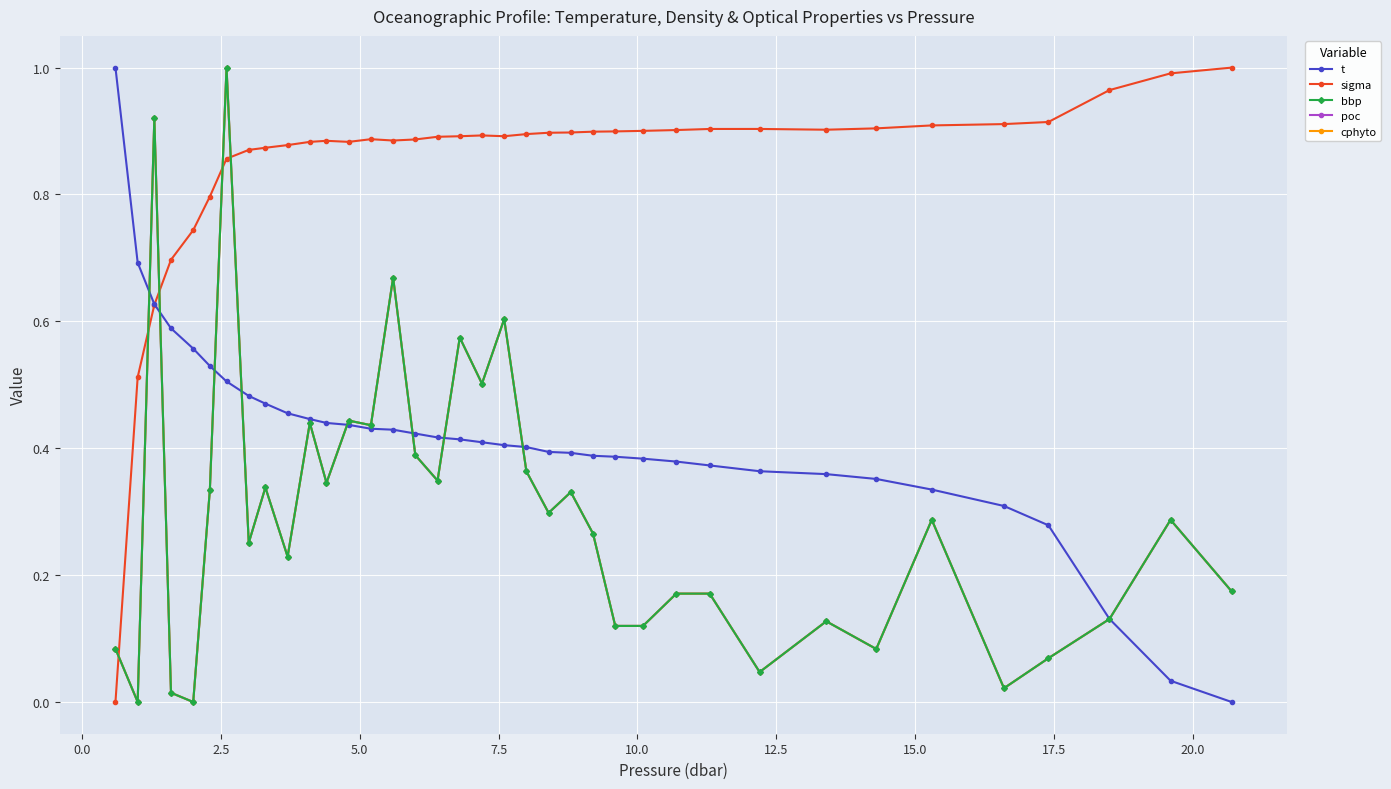

Is this an area chart (filled region under the line)?

No